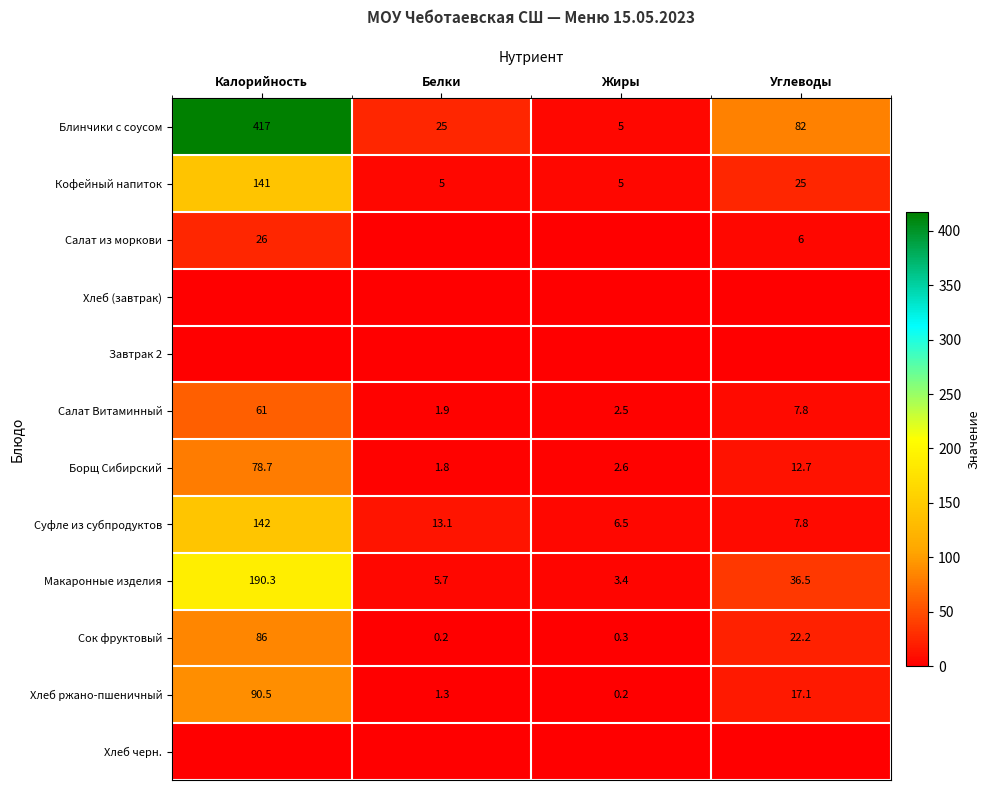

List the labels in order of Макаронные изделия value, smallest first.

Жиры, Белки, Углеводы, Калорийность